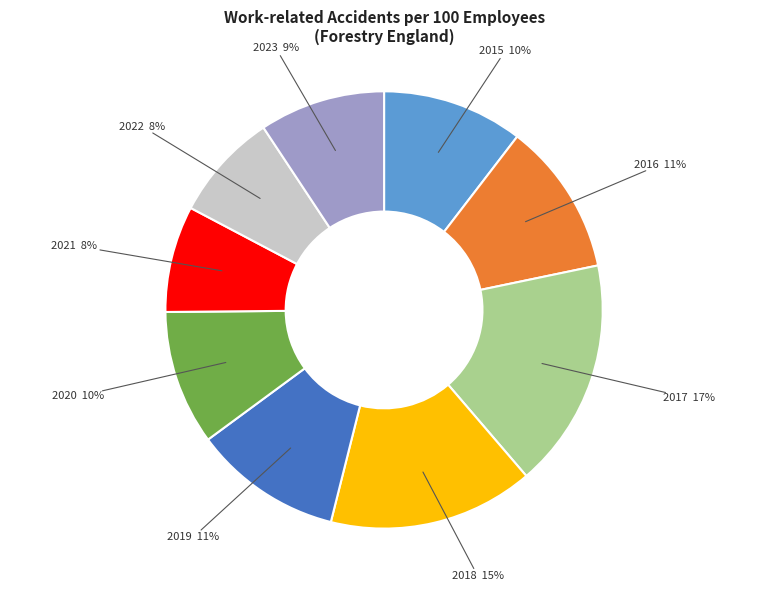

Is there a majority slice in this chart?

No